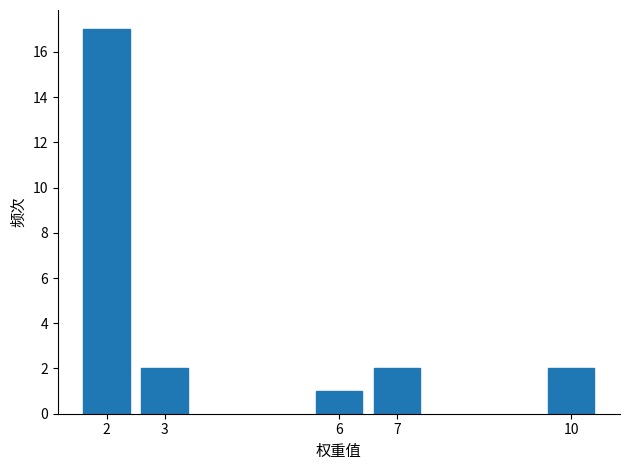

Reading left to right, list all the values displayed in this chart.

2=17	3=2	6=1	7=2	10=2